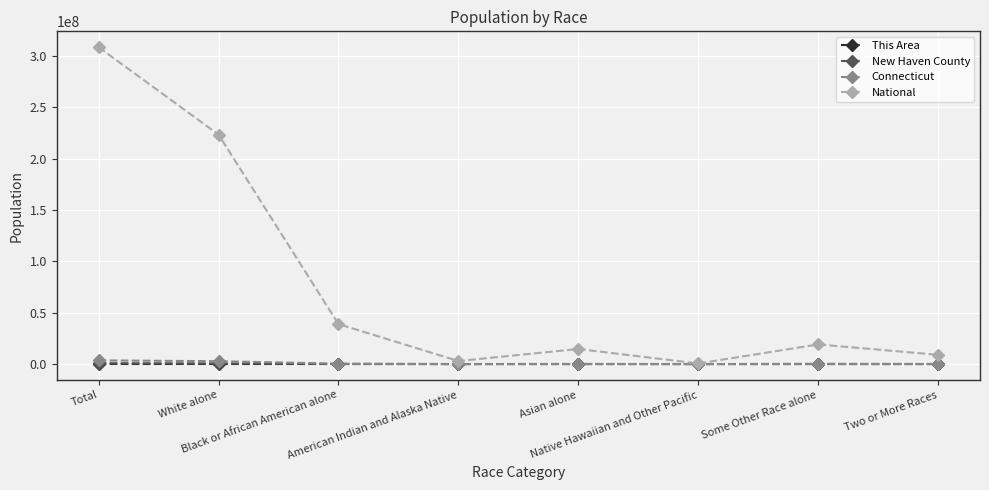

Which series has the widest spread of values?

National